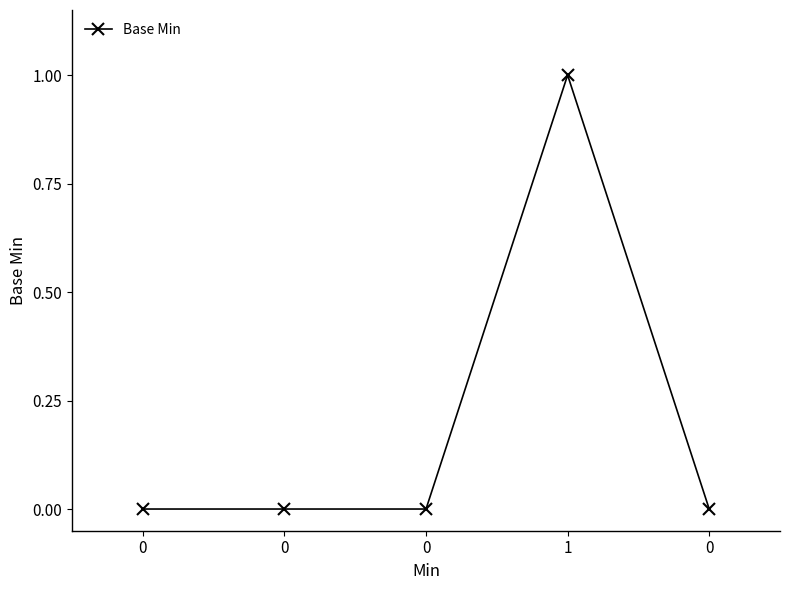

How many categories are shown in the chart?

5